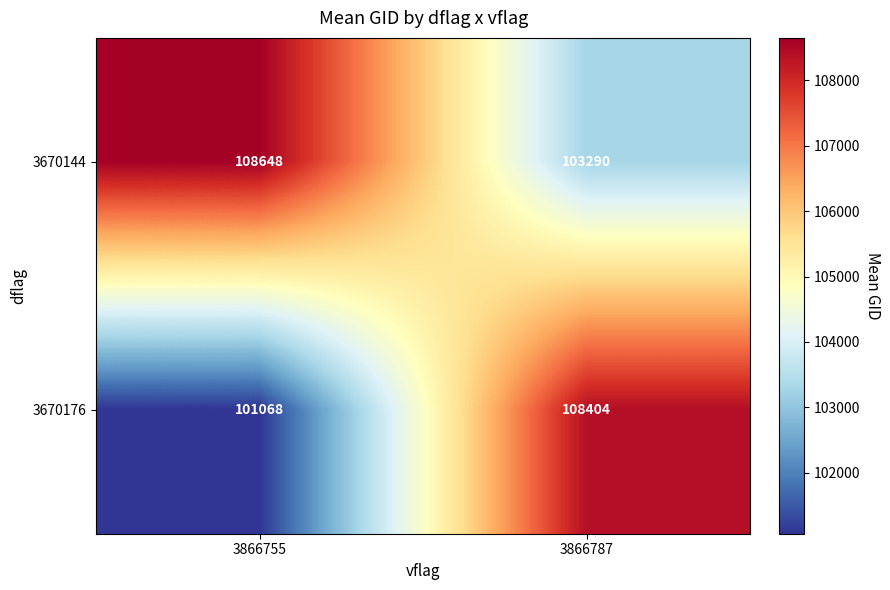

At how many categories does at least one series exceed 101992?

2